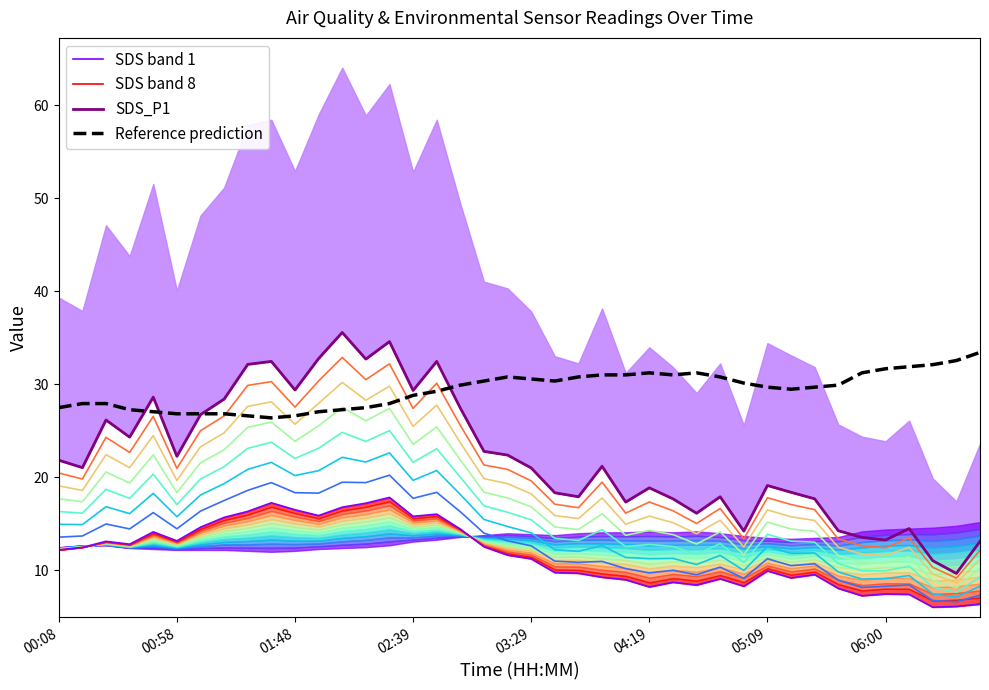

How many series are shown in this chart?

4